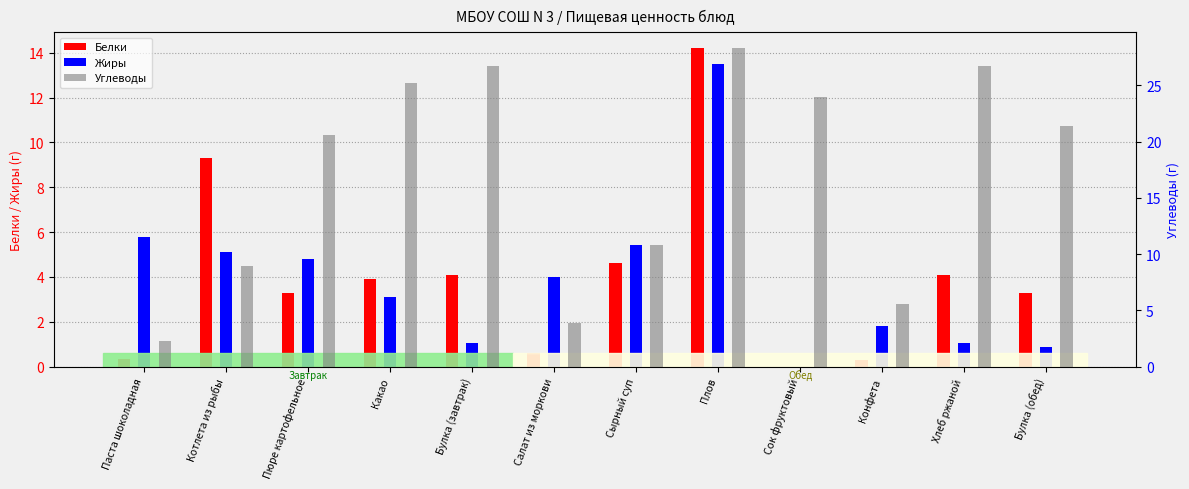

Count the number of data series in this chart.

3